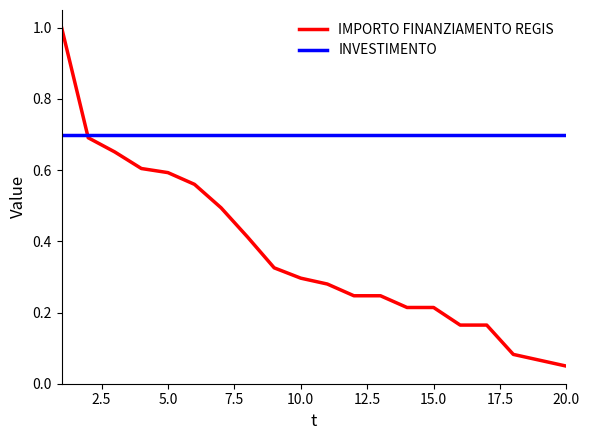

What are all the series names shown in the legend?

IMPORTO FINANZIAMENTO REGIS, INVESTIMENTO